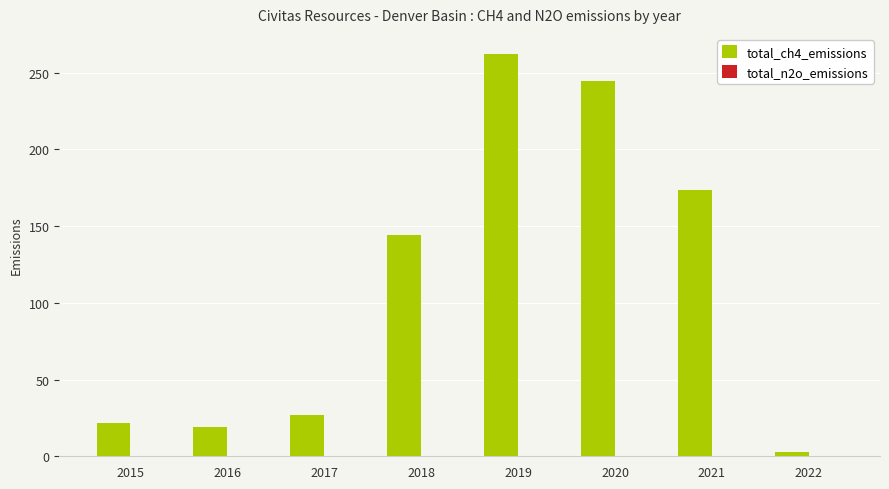

Is it true that total_ch4_emissions equals 173.6 at 2021?

True